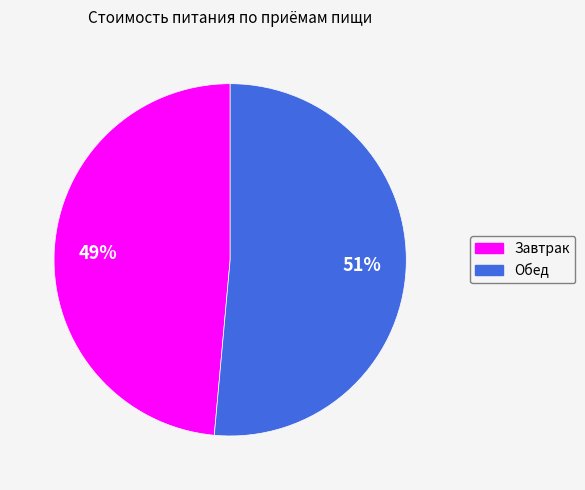

Rank the categories by value from highest to lowest.

Обед, Завтрак